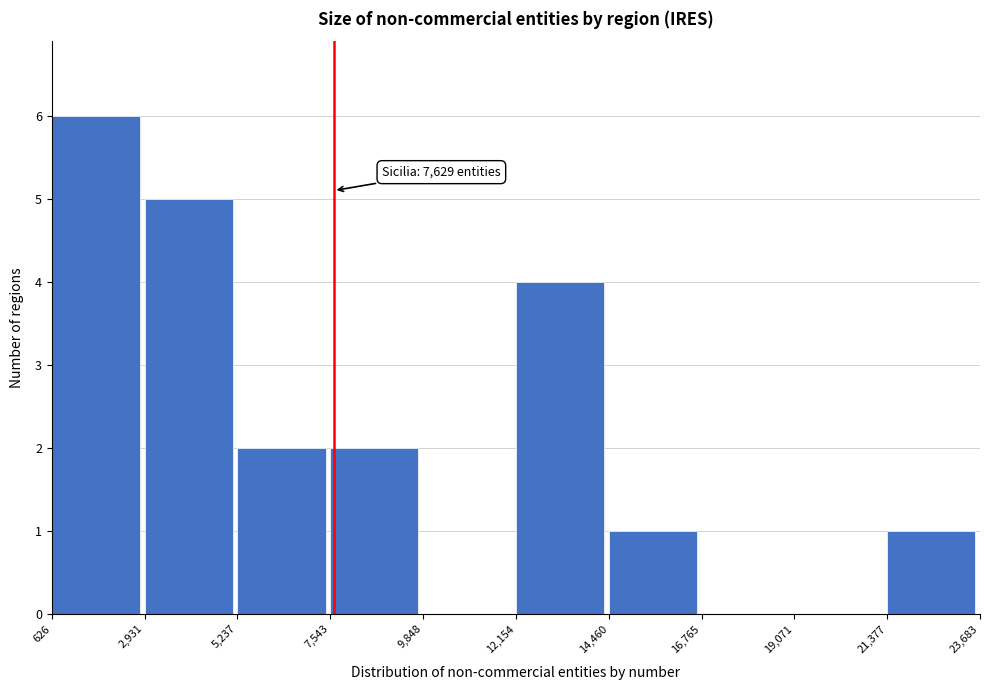

Over which range of the x-axis is the bar tallest?

626 to 2,931